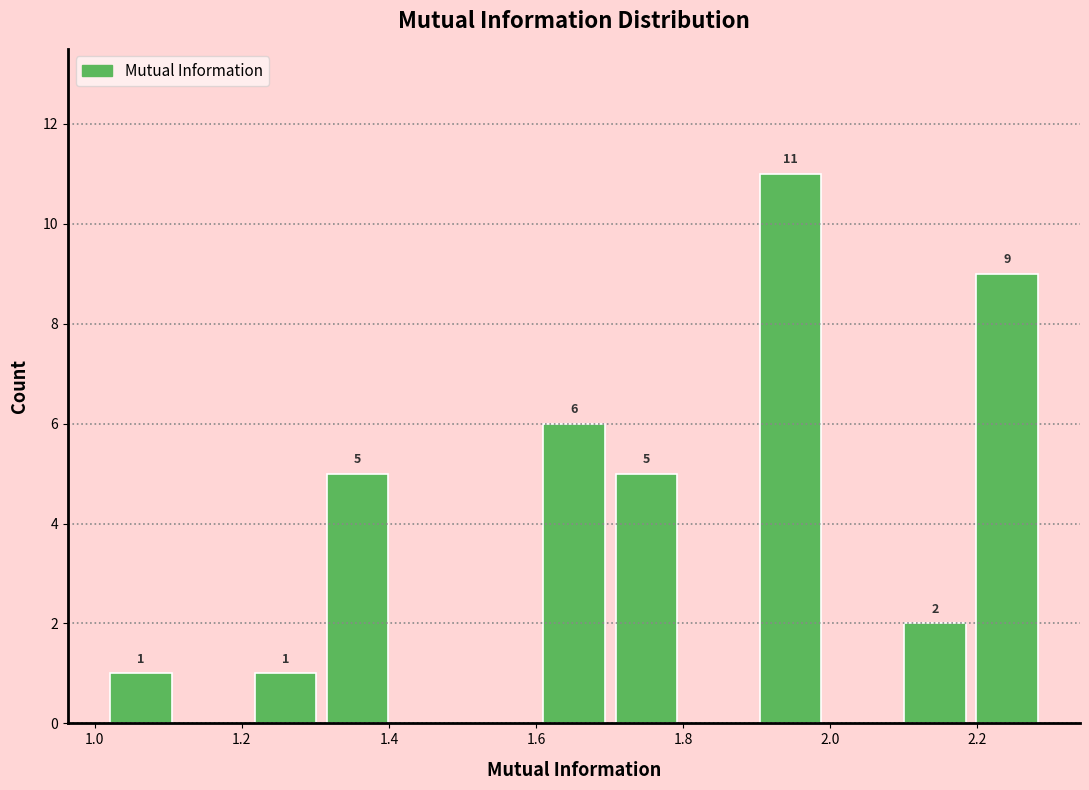

Over which range of the x-axis is the bar tallest?

1.90 to 2.00